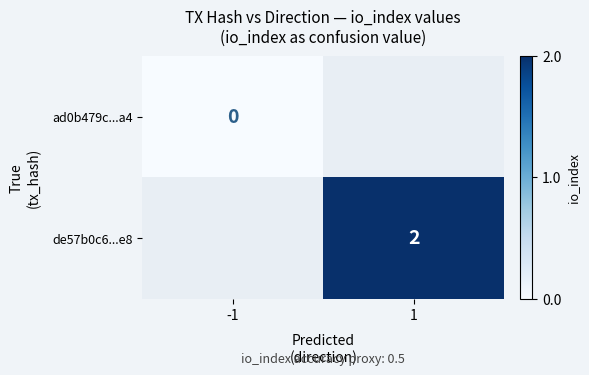

The value of de57b0c6...e8 at 1 is 2. True or false?

True